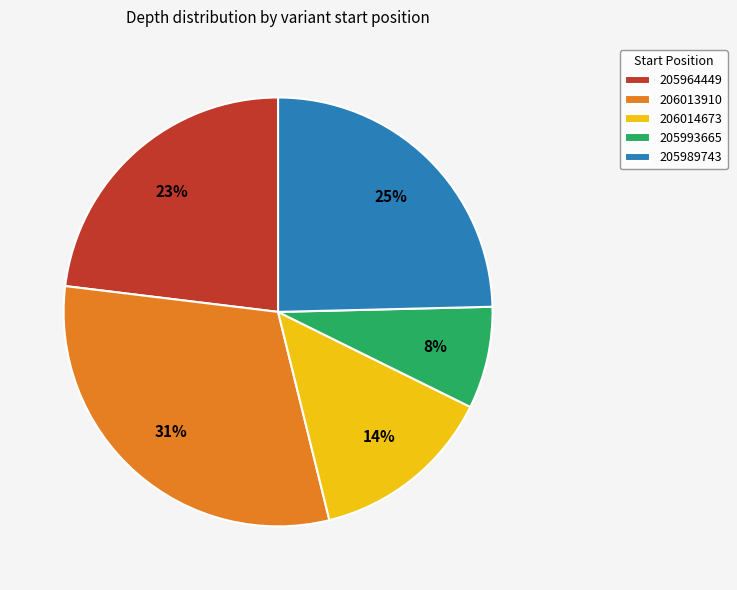

To the nearest percent, what portion does 205993665 represent?

8%